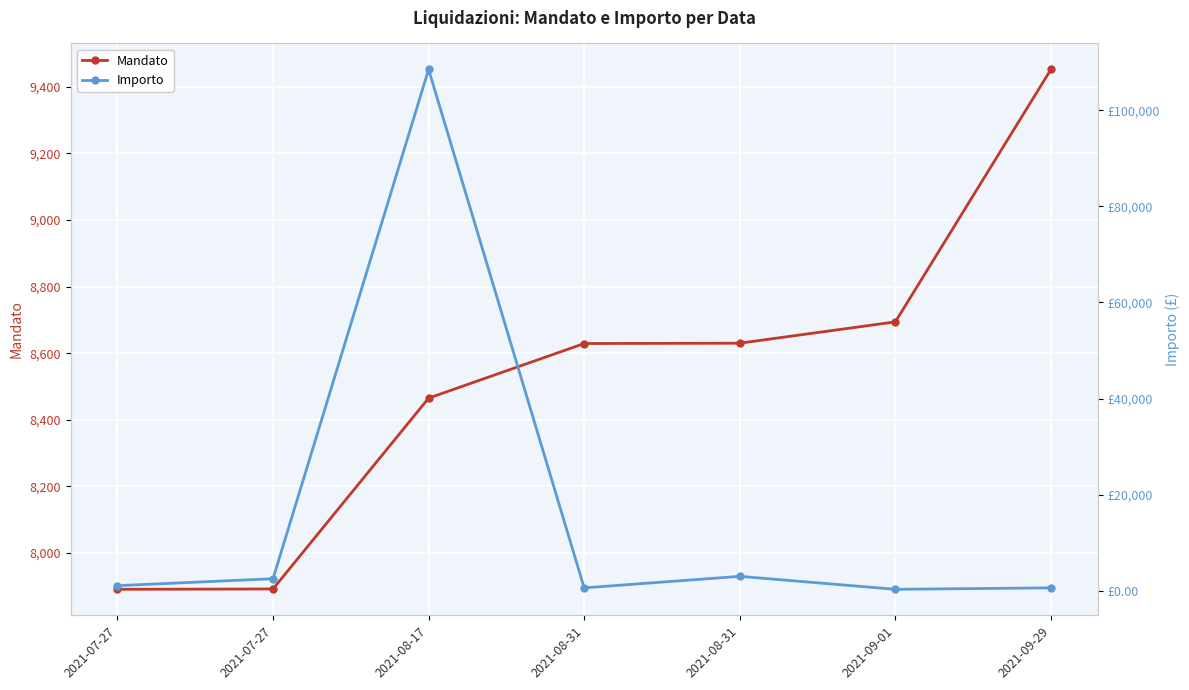

At which label does Mandato reach its peak?

2021-09-29